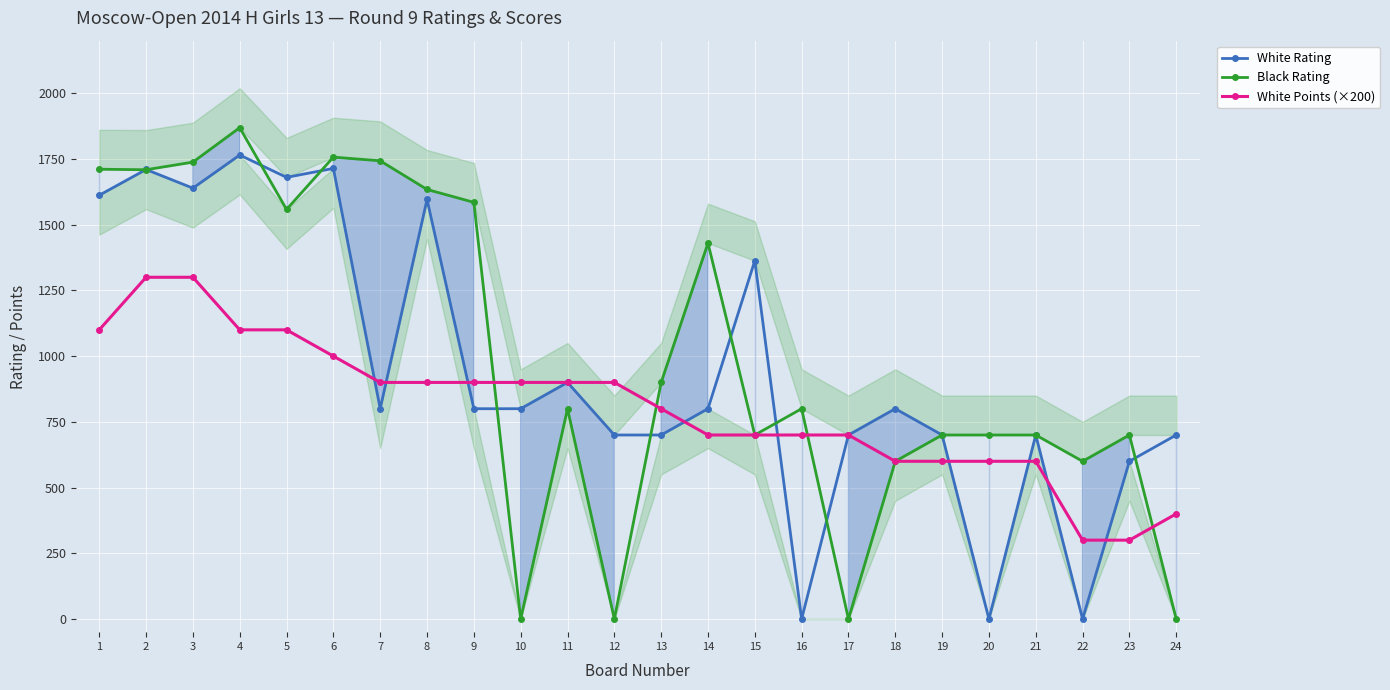

Where do Black Rating and White Points (×200) first cross each other?

9 and 10